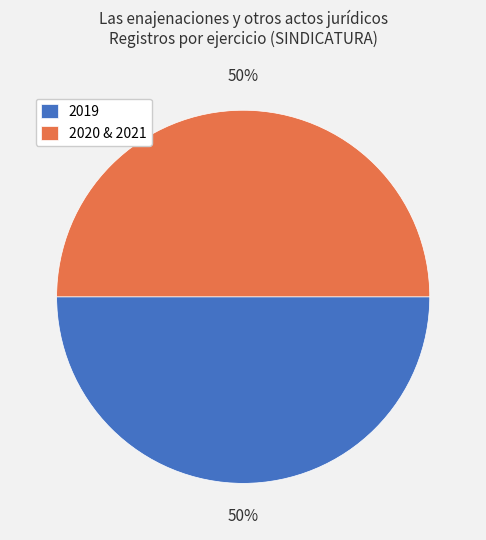

To the nearest percent, what is the average slice percentage?

50%